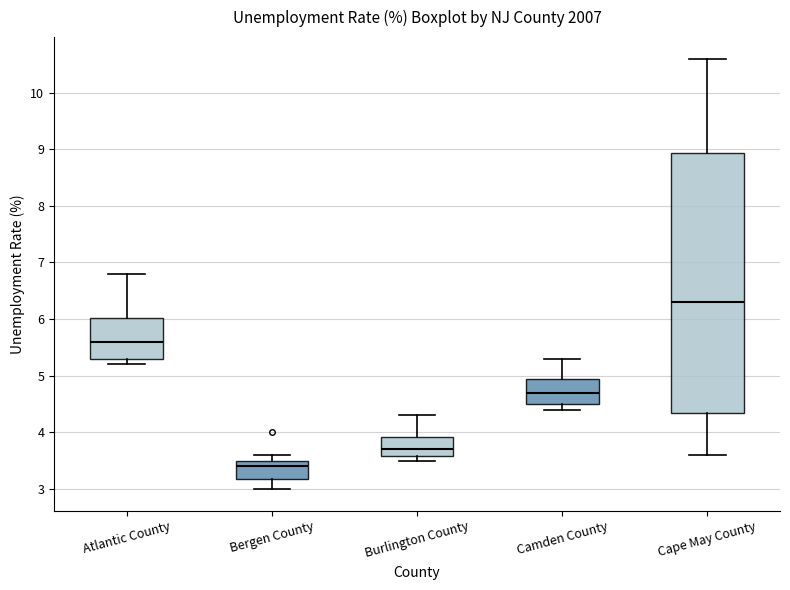

Which box is the tallest, from its lower edge to its upper edge?

Cape May County